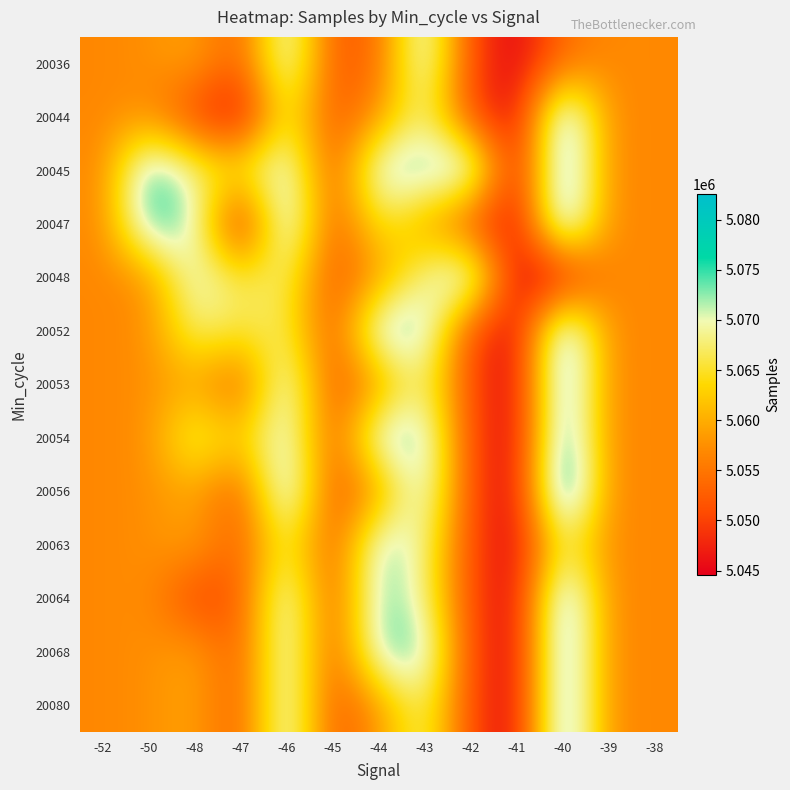

Reading left to right, what are all the values shown in this chart?

20036: -52=5056734	-50=5057481	-48=5059419	-47=5052320	-46=5073455	-45=5051853	-44=5053997	-43=5073847	-42=5050503	-41=5044540	-40=5053997	-39=5057015	-38=5056836
20044: -52=5056734	-50=5057481	-48=5049610	-47=5044665	-46=5067149	-45=5051529	-44=5058116	-43=5068810	-42=5050503	-41=5044540	-40=5078855	-39=5057015	-38=5056836
20045: -52=5056734	-50=5076355	-48=5068376	-47=5065957	-46=5073455	-45=5051529	-44=5074089	-43=5073847	-42=5076274	-41=5044540	-40=5078855	-39=5057015	-38=5056836
20047: -52=5056734	-50=5076355	-48=5071907	-47=5044725	-46=5076355	-45=5051853	-44=5065819	-43=5059419	-42=5050503	-41=5044540	-40=5078855	-39=5057015	-38=5056836
20048: -52=5056734	-50=5057481	-48=5071907	-47=5065957	-46=5067608	-45=5051853	-44=5058116	-43=5068810	-42=5076274	-41=5044540	-40=5044665	-39=5057015	-38=5056836
20052: -52=5056734	-50=5057481	-48=5068376	-47=5065957	-46=5067149	-45=5051529	-44=5075089	-43=5073847	-42=5050503	-41=5044540	-40=5078855	-39=5057015	-38=5056836
20053: -52=5056734	-50=5057481	-48=5059419	-47=5052320	-46=5073455	-45=5051853	-44=5058116	-43=5068810	-42=5050503	-41=5044540	-40=5078855	-39=5057015	-38=5056836
20054: -52=5056734	-50=5057481	-48=5068376	-47=5062408	-46=5073455	-45=5051853	-44=5074089	-43=5073847	-42=5050503	-41=5044540	-40=5078855	-39=5057015	-38=5056836
20056: -52=5056734	-50=5057481	-48=5059419	-47=5052320	-46=5076355	-45=5051853	-44=5058116	-43=5073847	-42=5050503	-41=5044540	-40=5082591	-39=5057015	-38=5056836
20063: -52=5056734	-50=5057481	-48=5059419	-47=5052320	-46=5067608	-45=5051853	-44=5074089	-43=5068810	-42=5050503	-41=5044540	-40=5067149	-39=5057015	-38=5056836
20064: -52=5056734	-50=5057481	-48=5049610	-47=5052320	-46=5073455	-45=5051853	-44=5074089	-43=5068810	-42=5050503	-41=5044540	-40=5078855	-39=5057015	-38=5056836
20068: -52=5056734	-50=5057481	-48=5059419	-47=5052320	-46=5073455	-45=5051853	-44=5074089	-43=5073847	-42=5050503	-41=5044540	-40=5078855	-39=5057015	-38=5056836
20080: -52=5056734	-50=5057481	-48=5059419	-47=5052320	-46=5073455	-45=5051853	-44=5058116	-43=5068810	-42=5050503	-41=5044540	-40=5078855	-39=5057015	-38=5056836